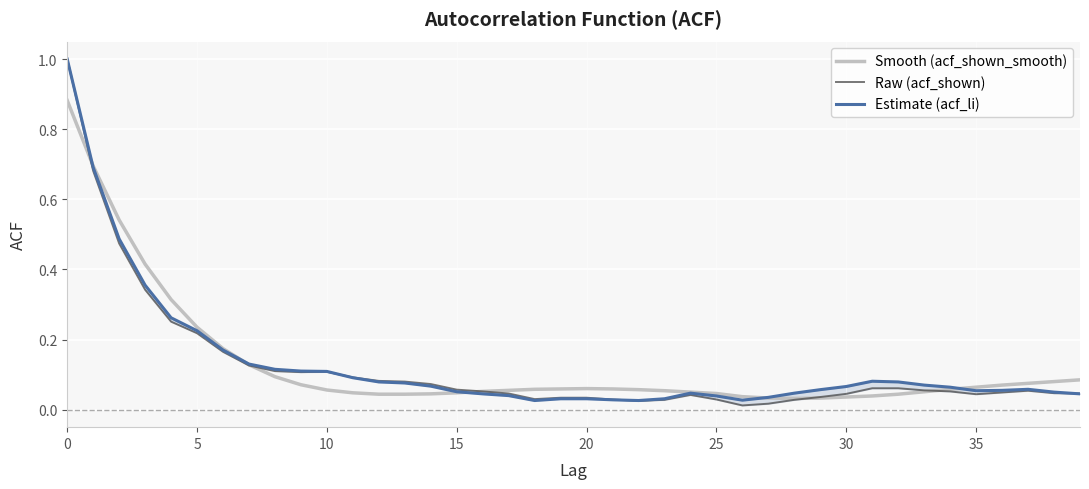

What is the difference between the second highest and minimum values in the acf_li series?

0.7